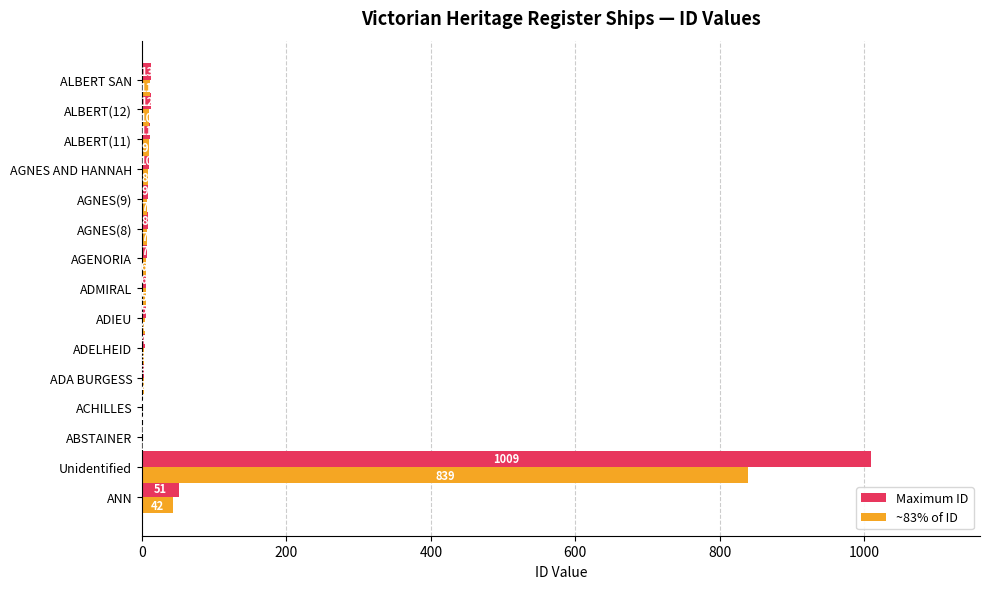

Is the value of Maximum ID at ADELHEID greater than the value of ~83% of ID at ALBERT(12)?

No